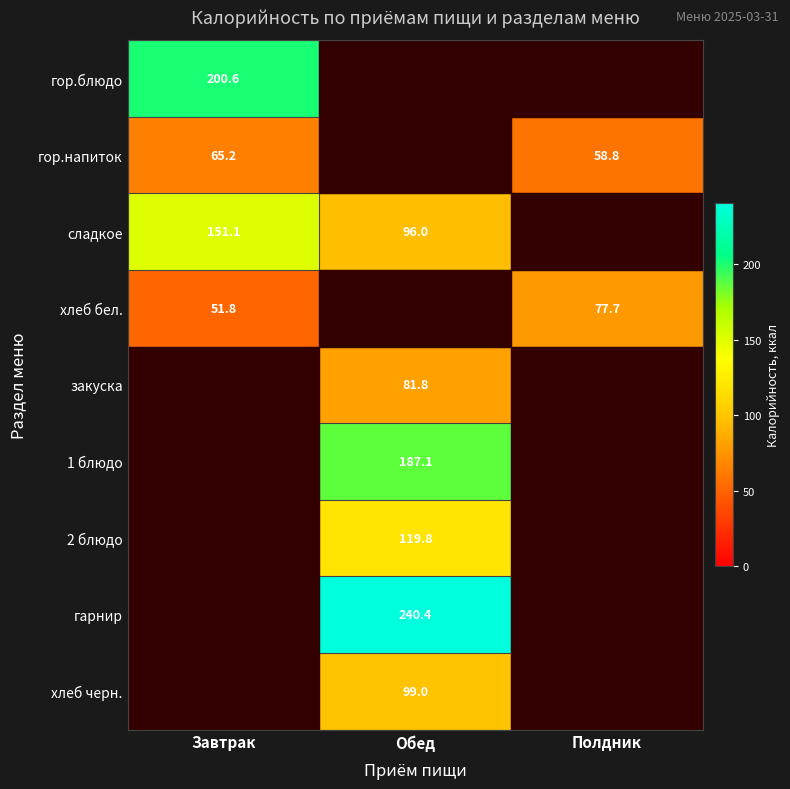

The гор.напиток series shows 65.2 at Завтрак. True or false?

True